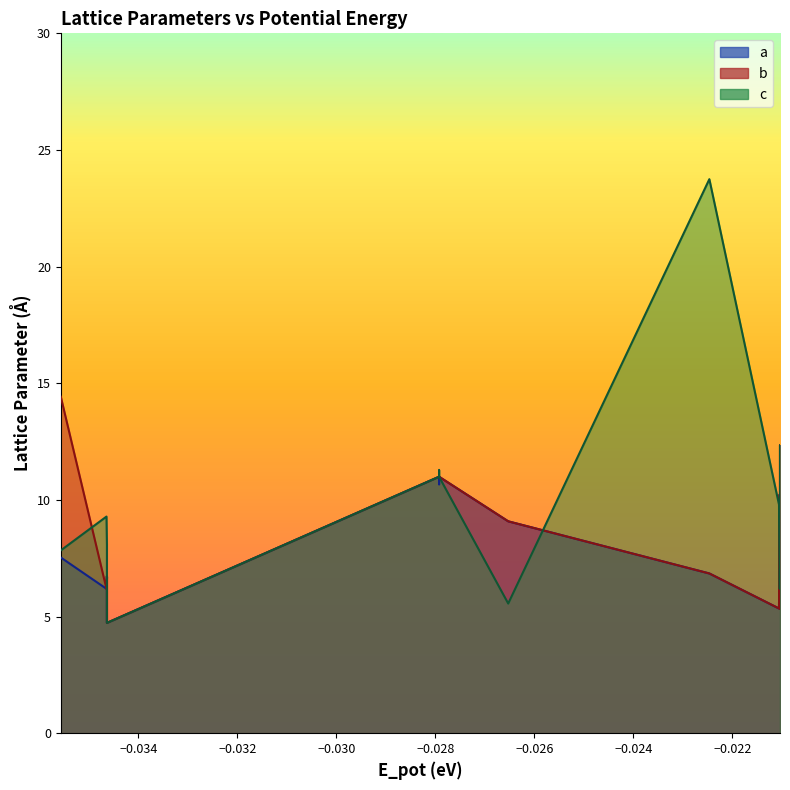

What is the value of the c point at the 6th from the left?

11.0